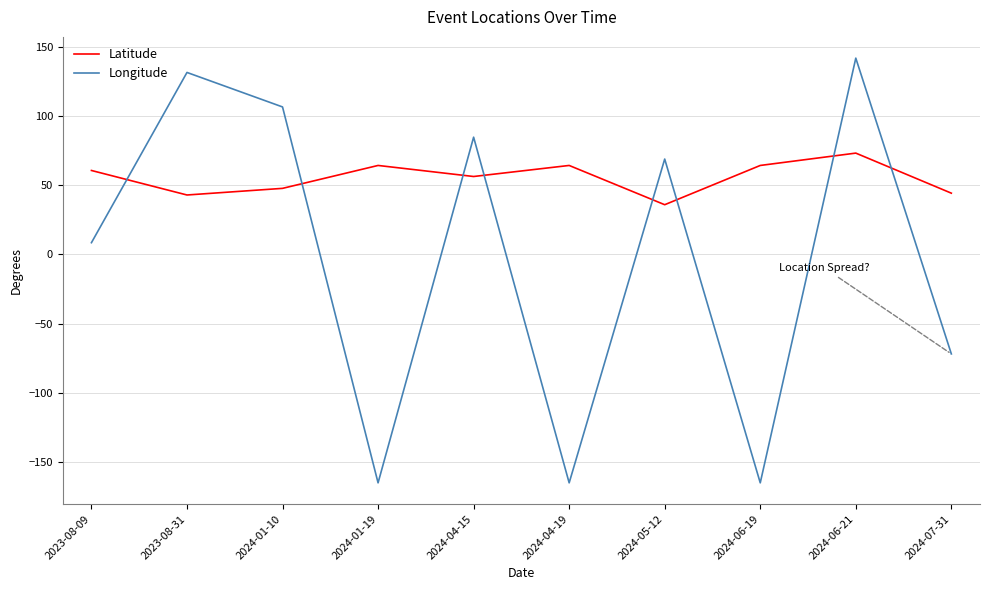

Where is Longitude nearest to the value -11?

2023-08-09